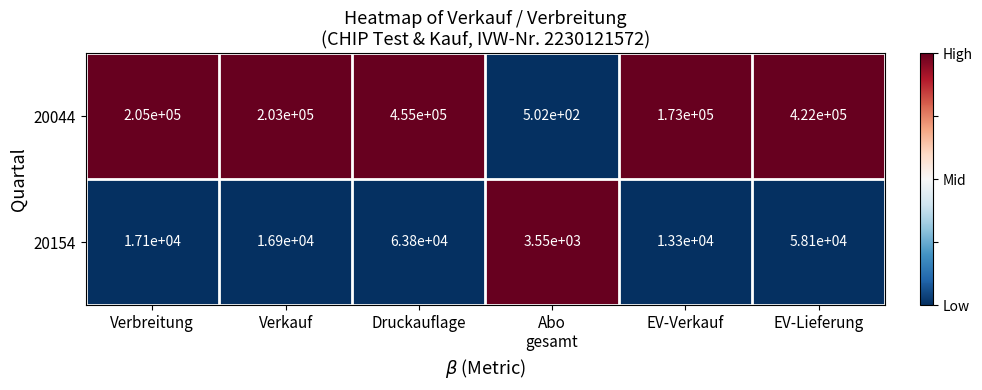

Reading left to right, extract all data points from this chart.

20044: 205000	203000	455000	502	173000	422000
20154: 17100	16900	63800	3550	13300	58100